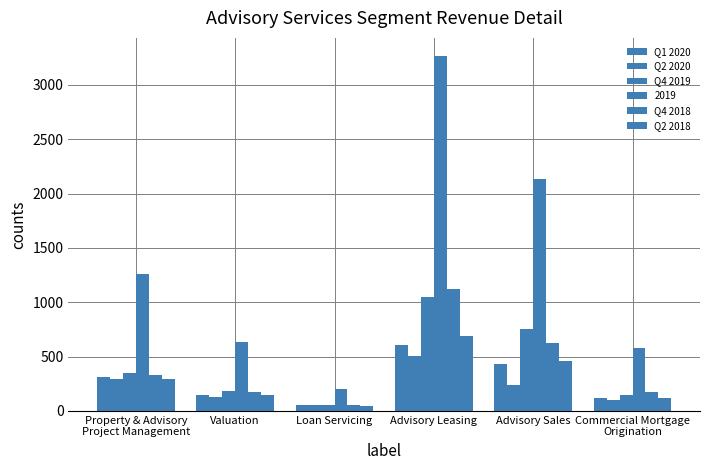

At which label does Q4 2018 first exceed 328?

Property & Advisory
Project Management